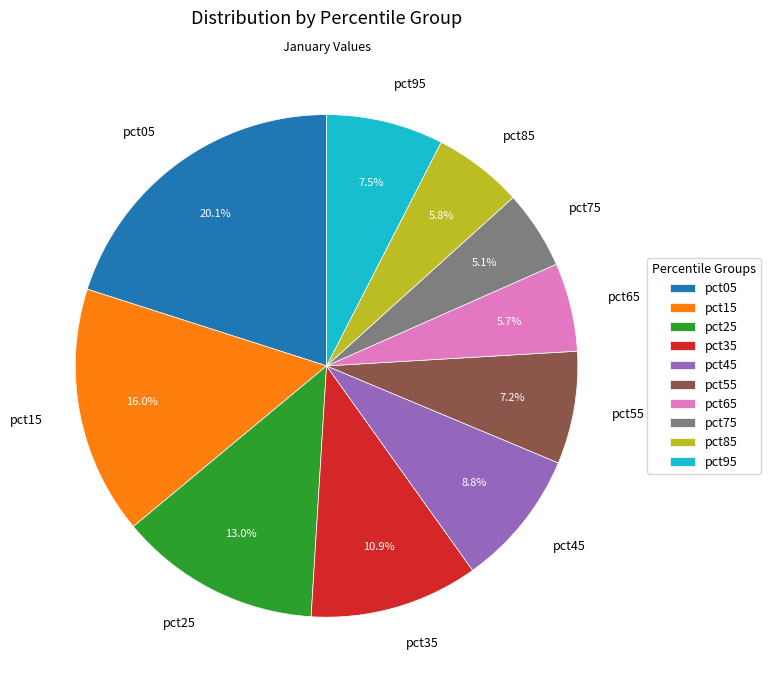

Does any single category account for the majority?

No